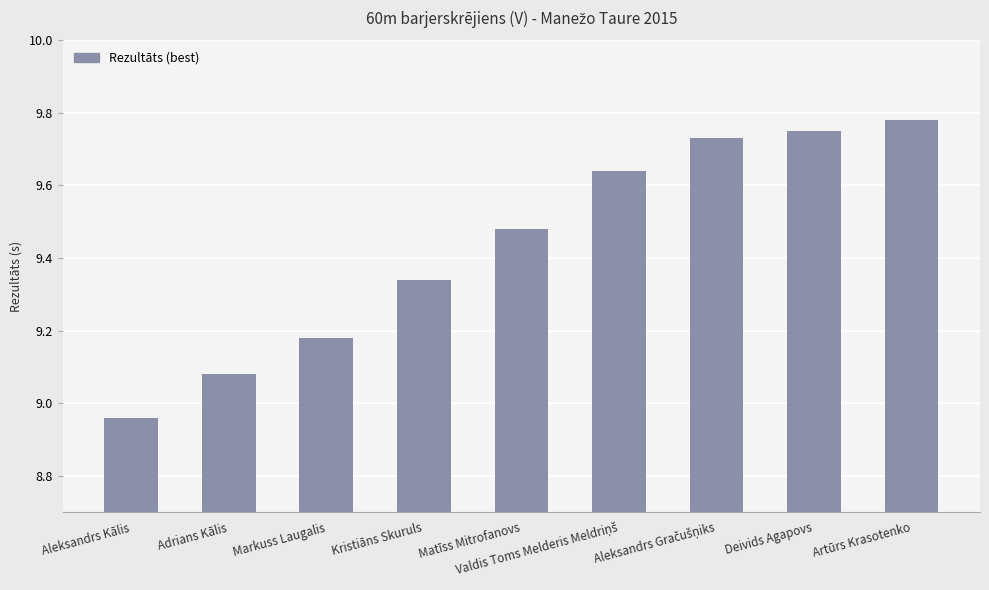

At which category does the chart reach its peak across all series?

Artūrs Krasotenko